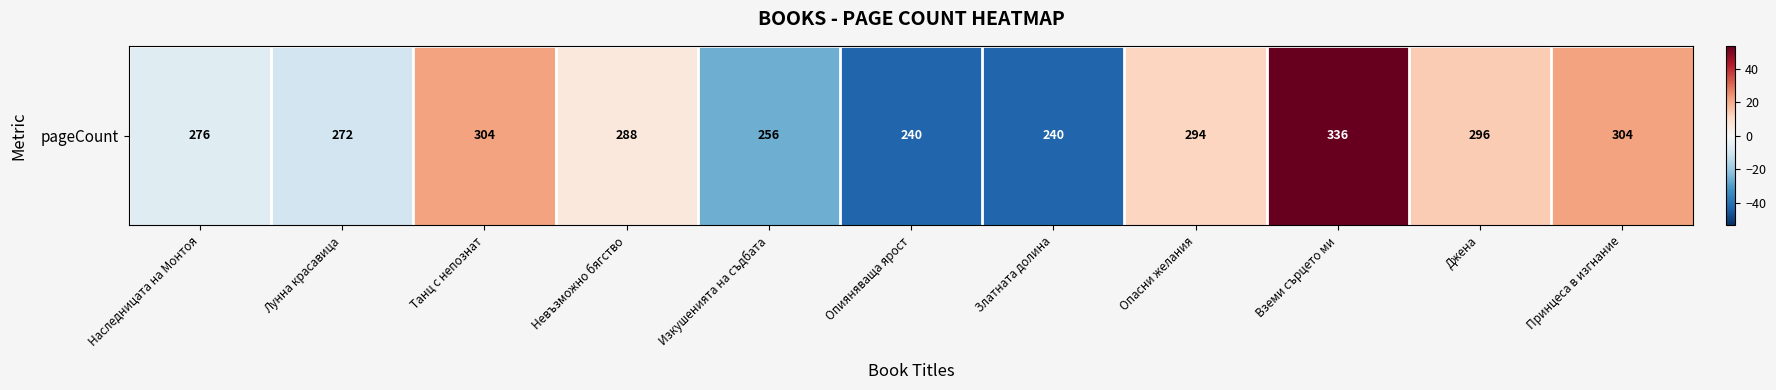

What is the ratio of the value at Невъзможно бягство to the value at Опасни желания?

0.5